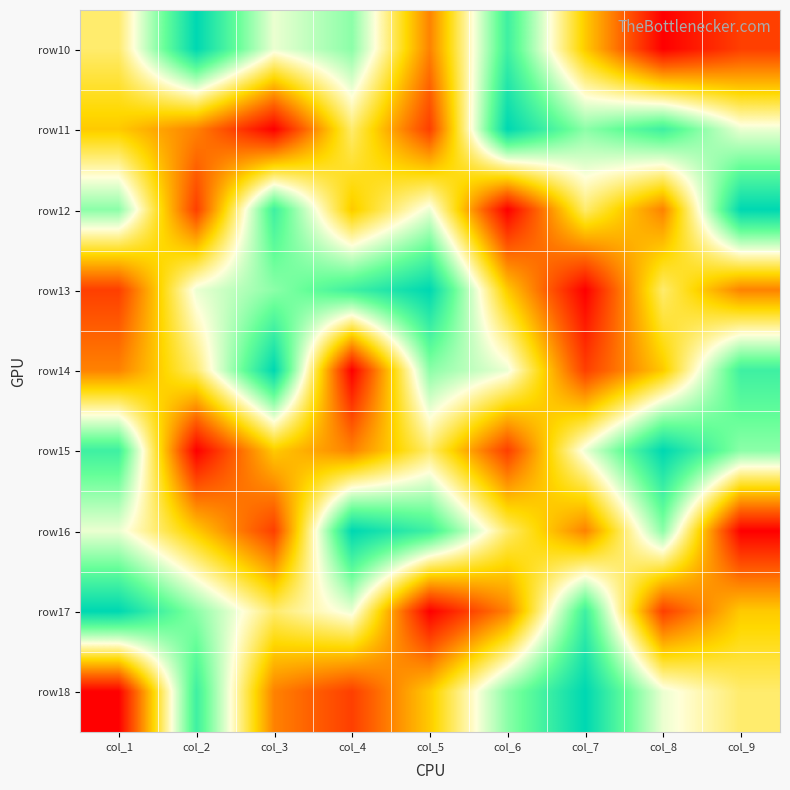

How many categories are shown in the chart?

9